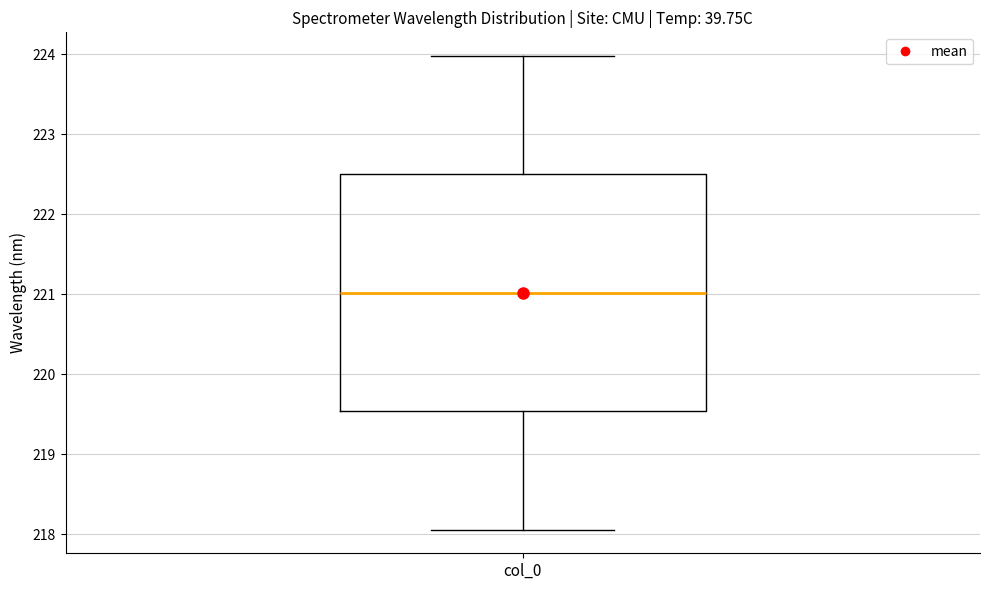

Where does the upper whisker of the box for col_0 end on the y-axis? The values are not printed on the chart, so give them approximately, as read against the axis.

224.0